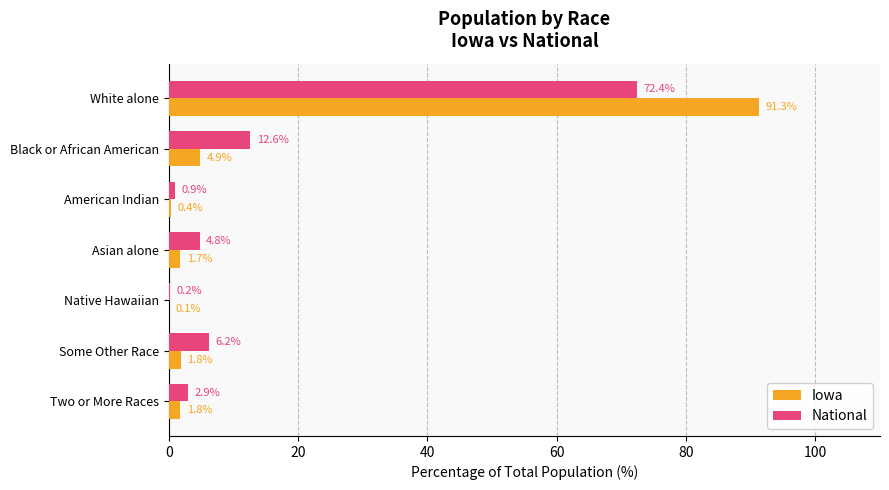

At which label is National closest to 36?

Black or African American